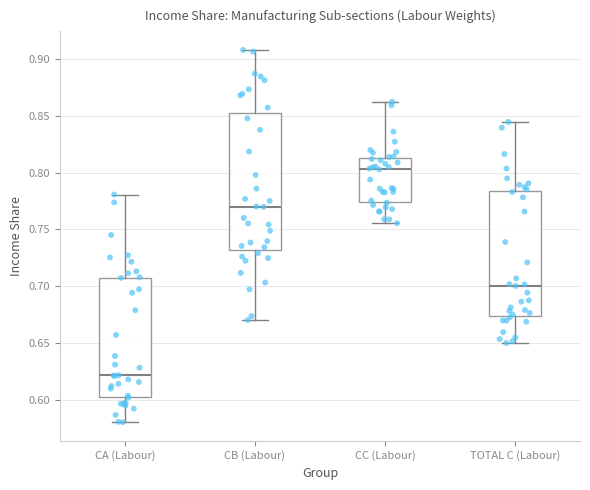

Reading left to right, read every box against the y-axis: the position of its median line, the range the box covers, and the ends of its whiskers. The values are not printed on the chart, so give them approximately, as read against the axis.

CA (Labour): median 0.620, box 0.605 to 0.710, whiskers 0.580 to 0.780
CB (Labour): median 0.770, box 0.730 to 0.855, whiskers 0.670 to 0.910
CC (Labour): median 0.805, box 0.775 to 0.815, whiskers 0.755 to 0.865
TOTAL C (Labour): median 0.700, box 0.675 to 0.785, whiskers 0.650 to 0.845